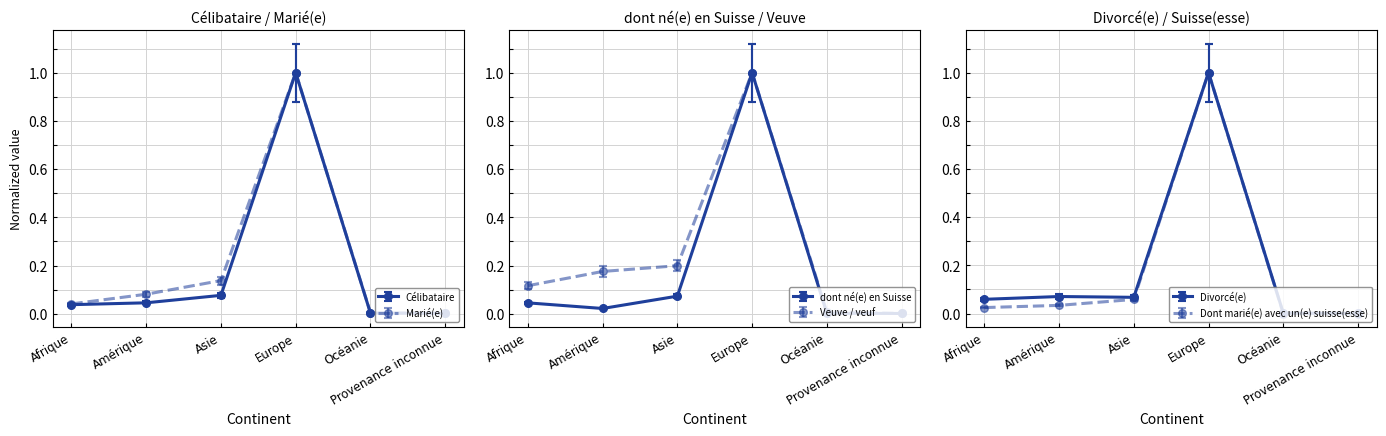

The Veuve / veuf series shows 0.0 at Provenance inconnue. True or false?

True